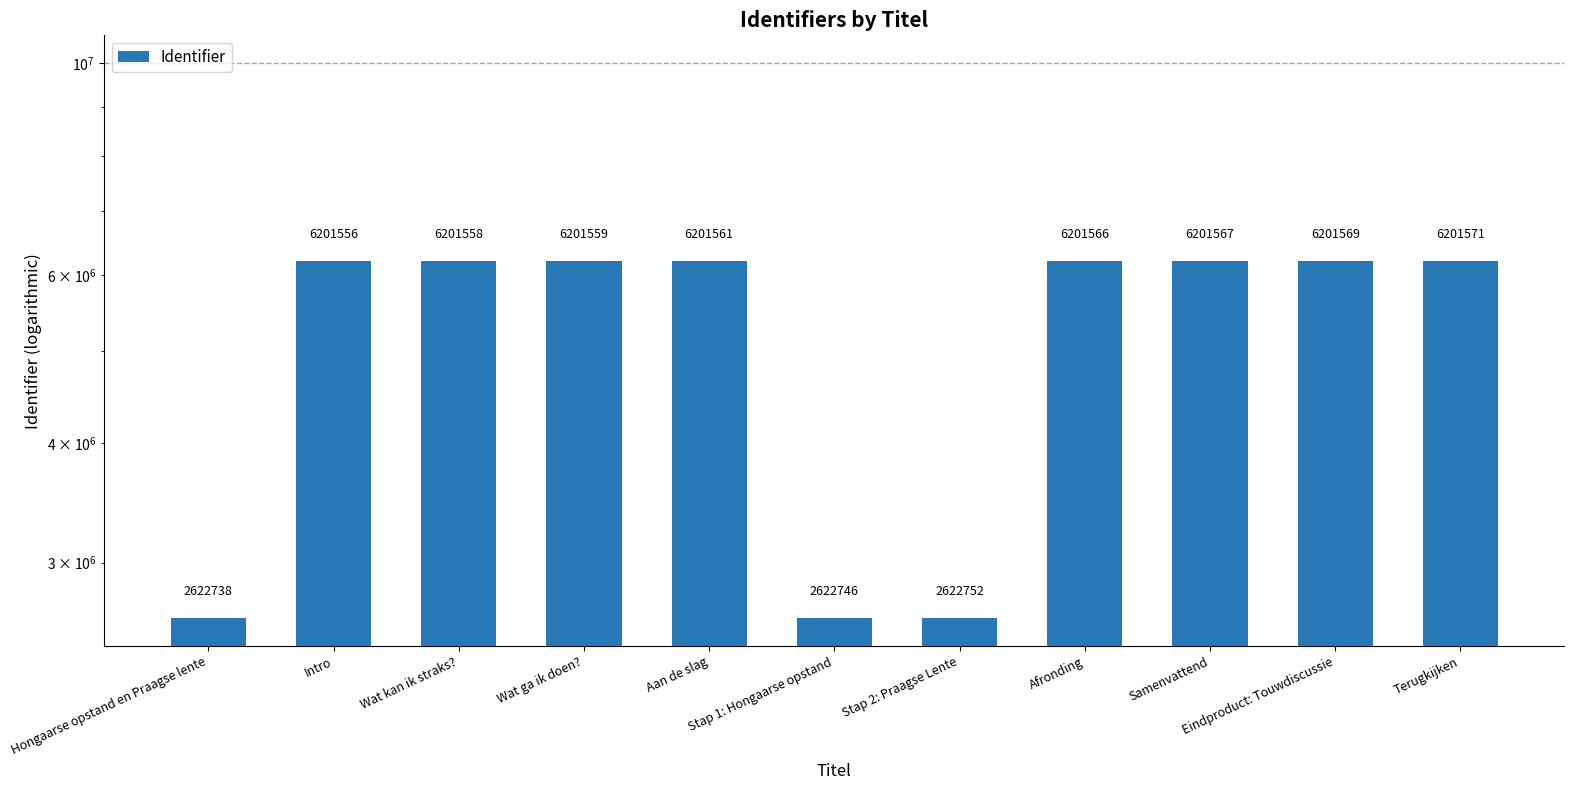

What is the label of the 3rd bar from the right?

Samenvattend